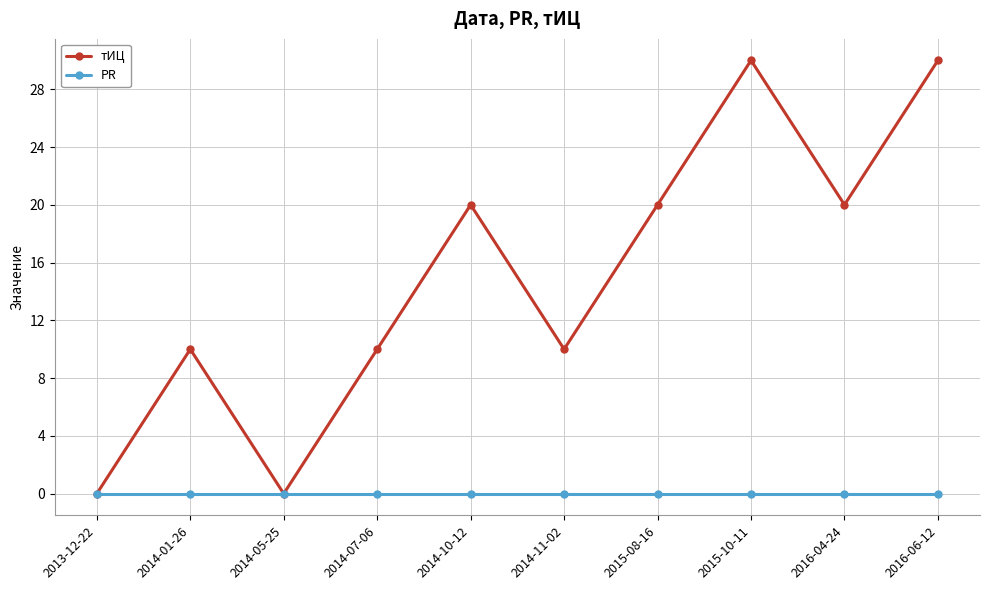

What is the label of the 10th point from the right?

2013-12-22